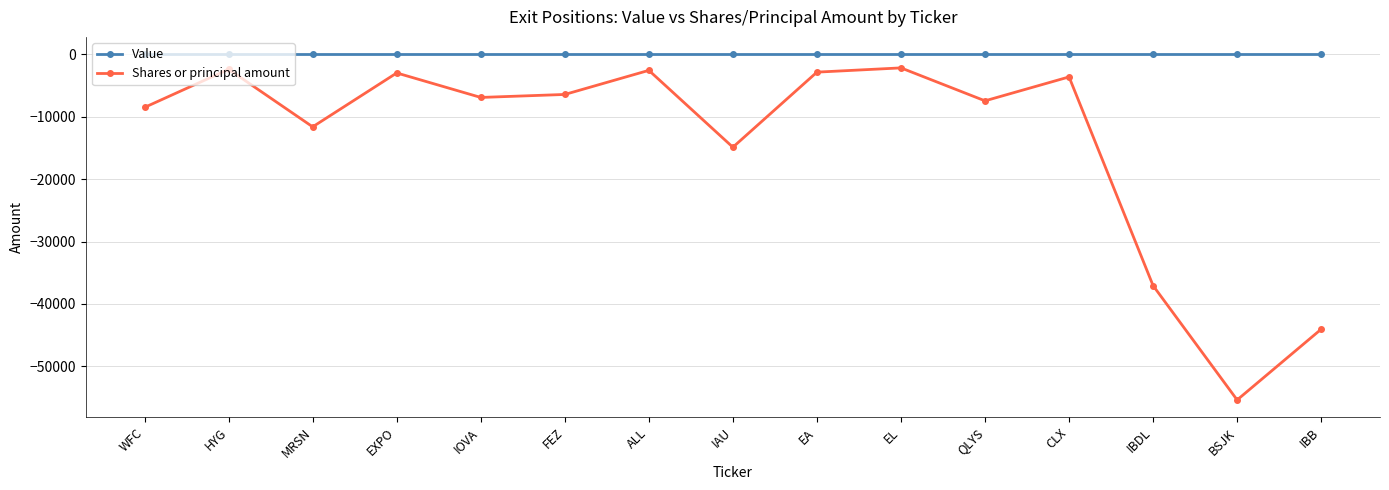

True or false: Value and Shares or principal amount intersect in this chart.

False